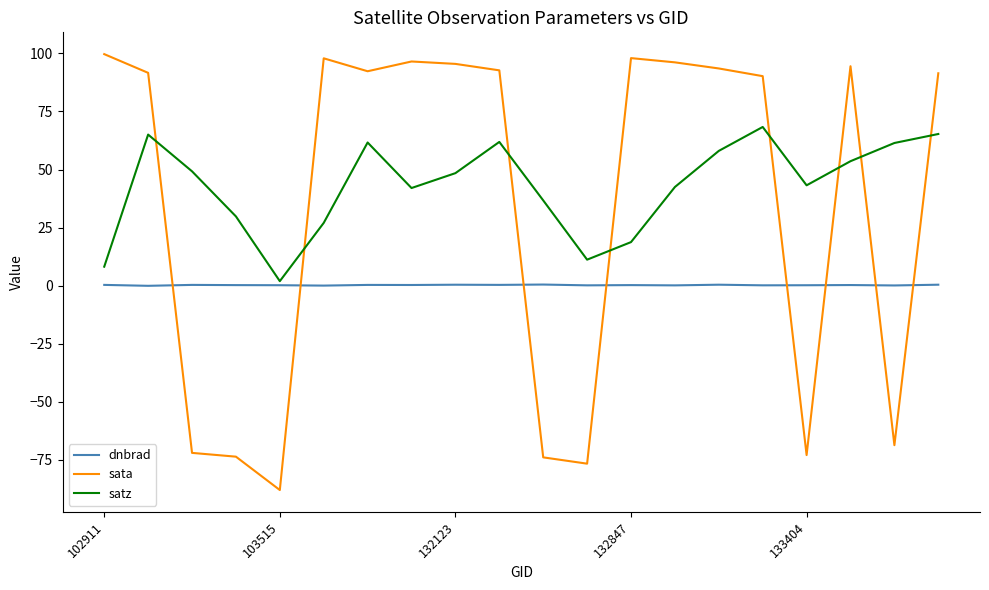

What are all the series names shown in the legend?

dnbrad, sata, satz